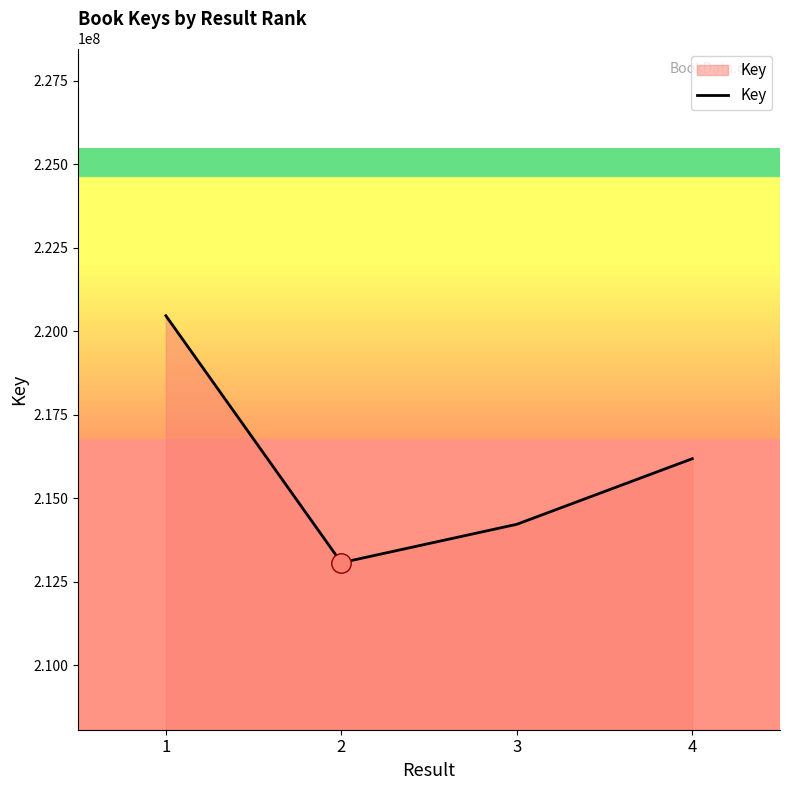

What is the smallest value displayed?

213075537